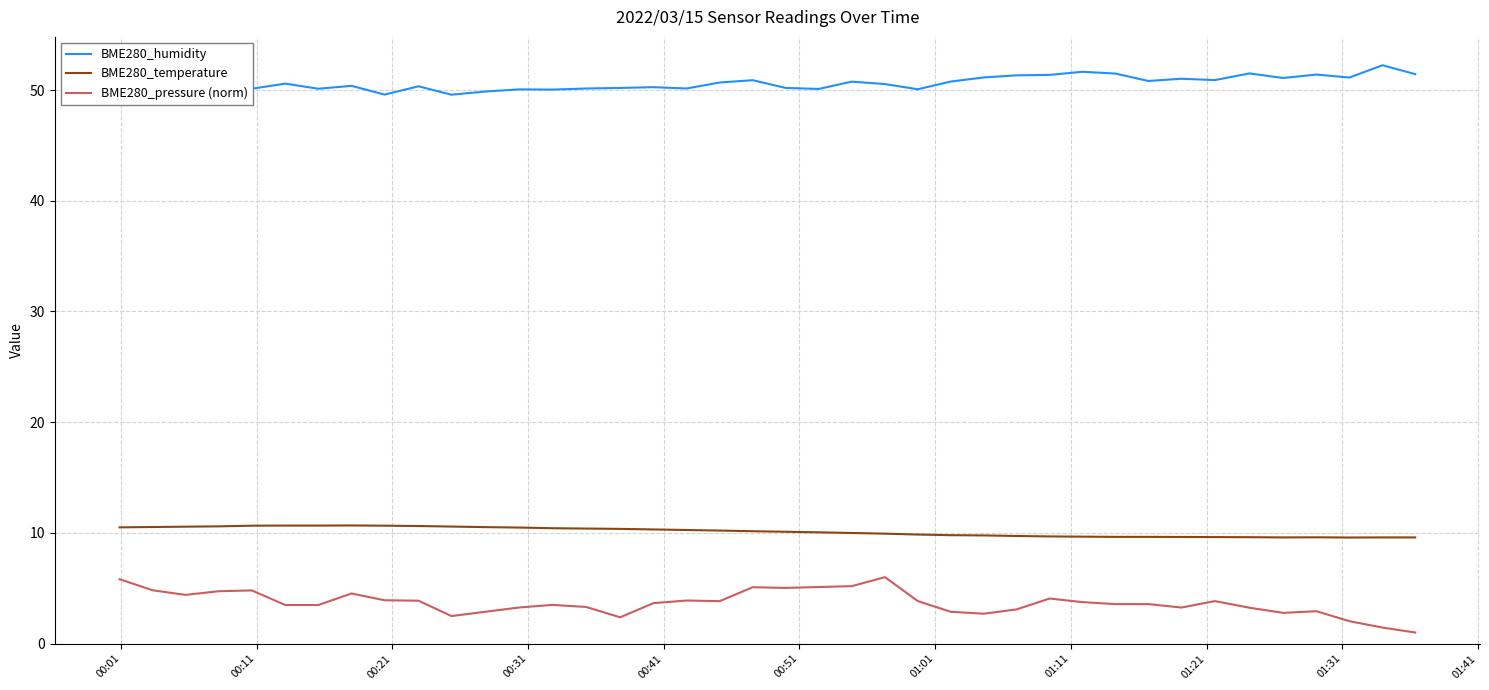

True or false: BME280_humidity and BME280_temperature cross at least once.

False